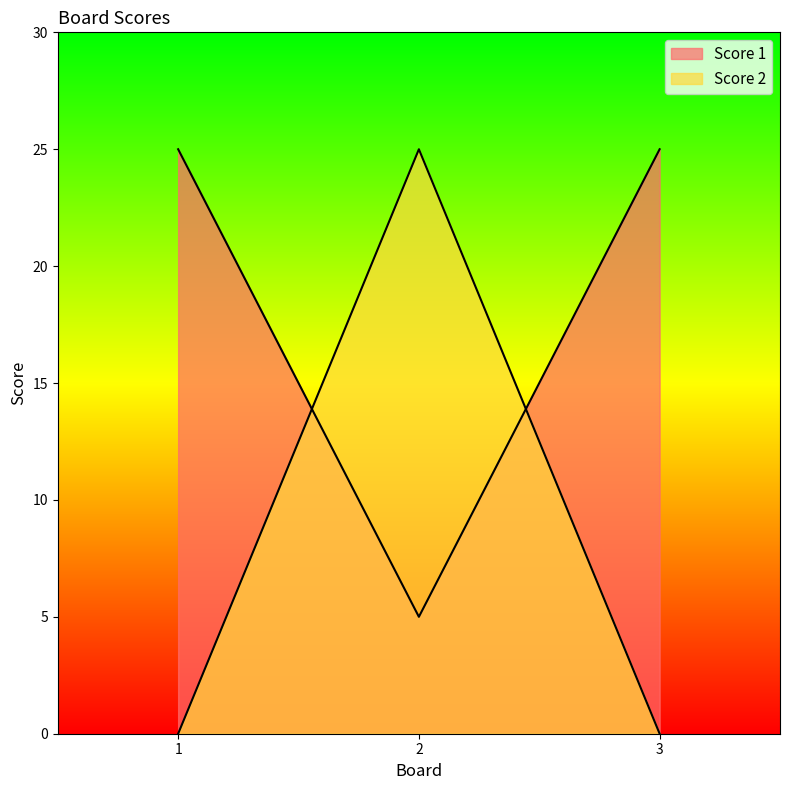

What value does the Score 1 series have at 1?

25